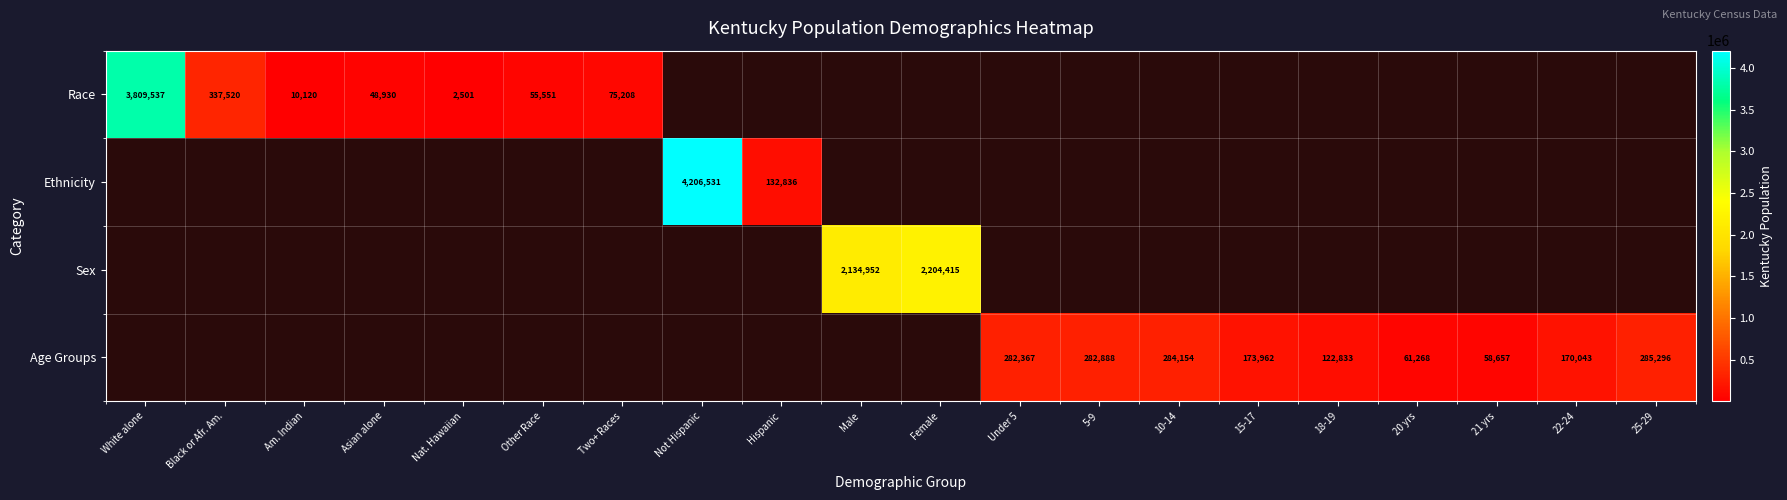

Is it true that Age Groups equals 13517.5 at 20 yrs?

False